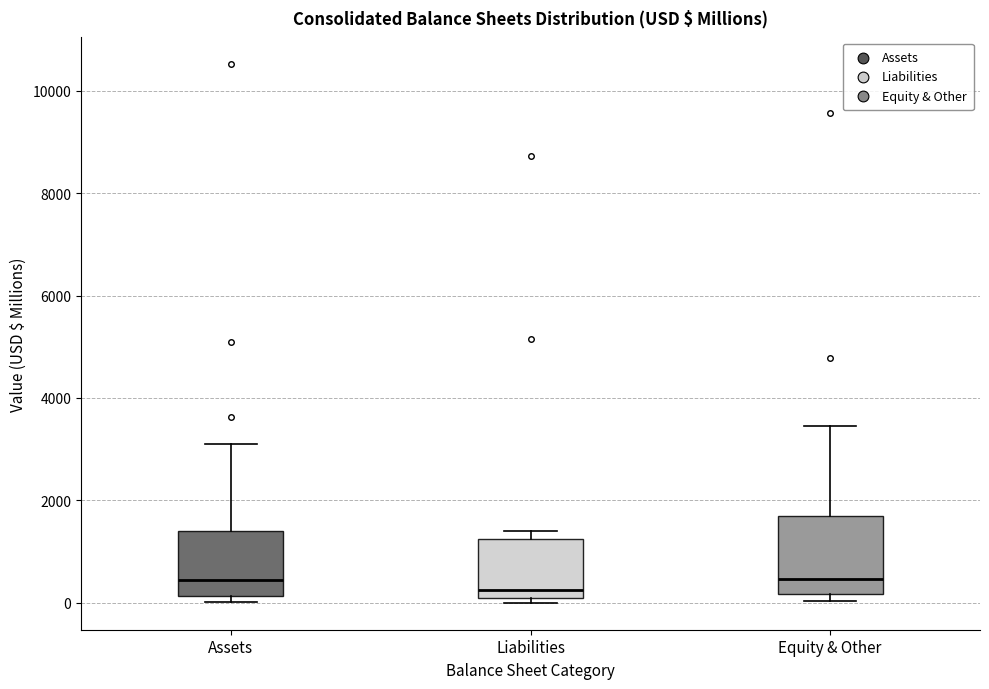

Reading left to right, transcribe this box plot: for each box, give where its median line is, the range the box spans, and where its two whiskers end, as read against the y-axis. The values are not printed on the chart, so give them approximately, as read against the axis.

Assets: median 400, box 200 to 1400, whiskers 0 to 3200
Liabilities: median 200, box 0 to 1200, whiskers 0 (just below the box's lower edge) to 1400
Equity & Other: median 400, box 200 to 1800, whiskers 0 to 3400